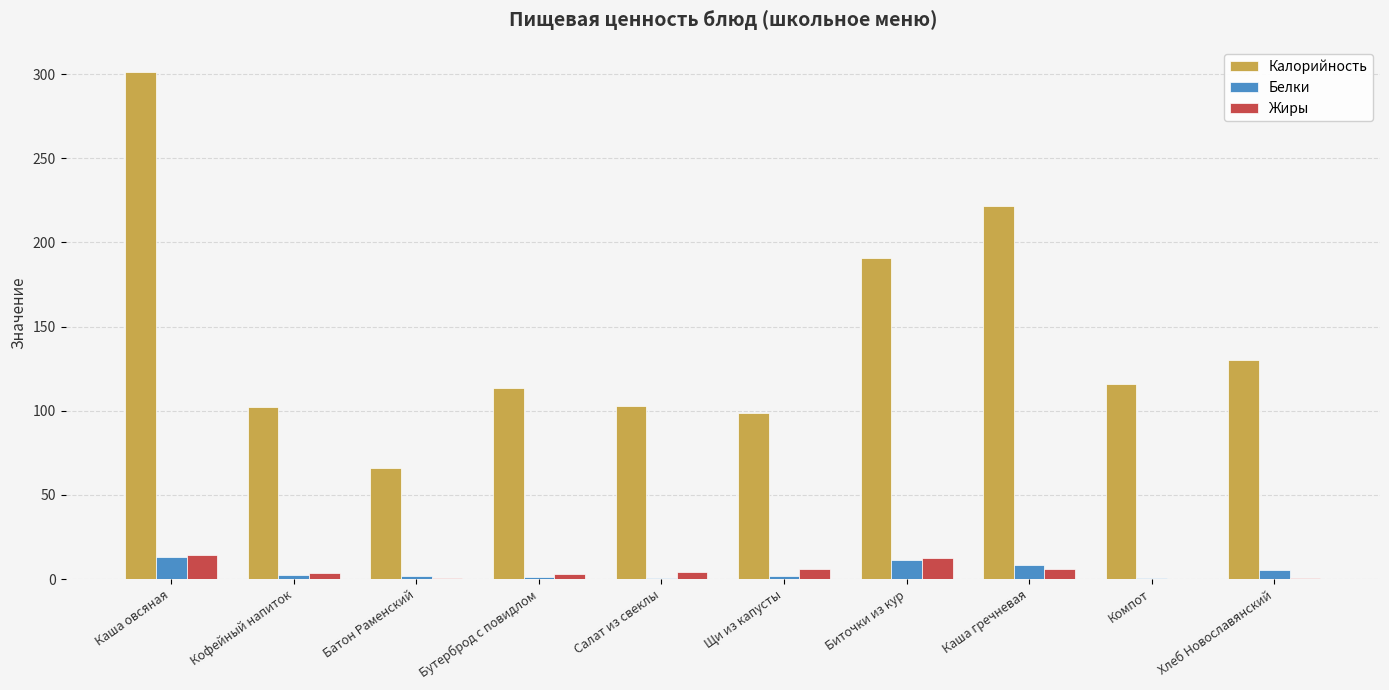

At which category does the chart reach its peak across all series?

Каша овсяная